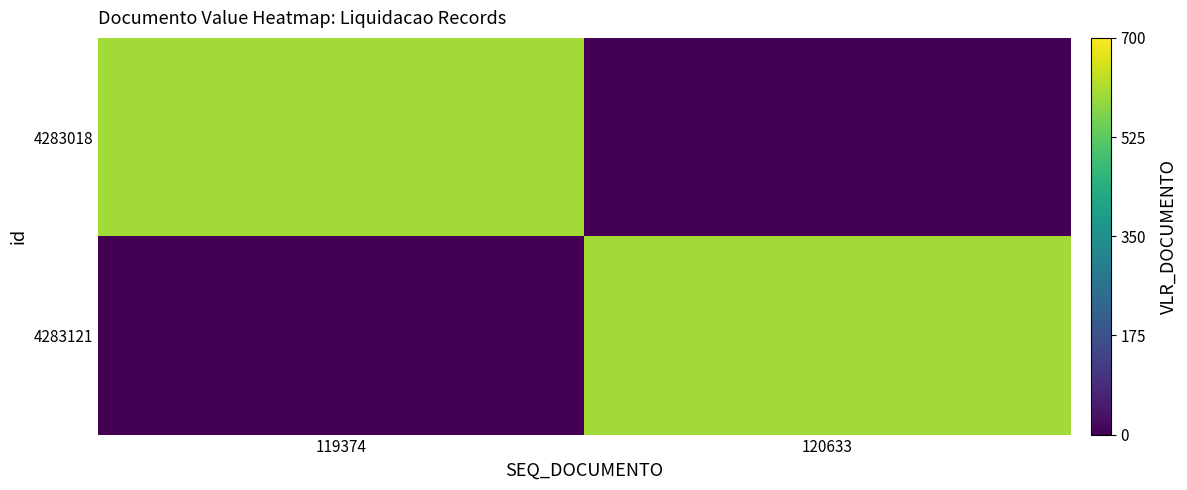

At which category is the sum across all series the highest?

119374